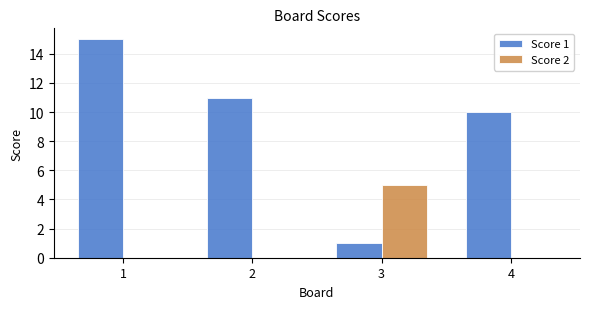

What is the sum of the Score 2 values at 3 and 2?

5